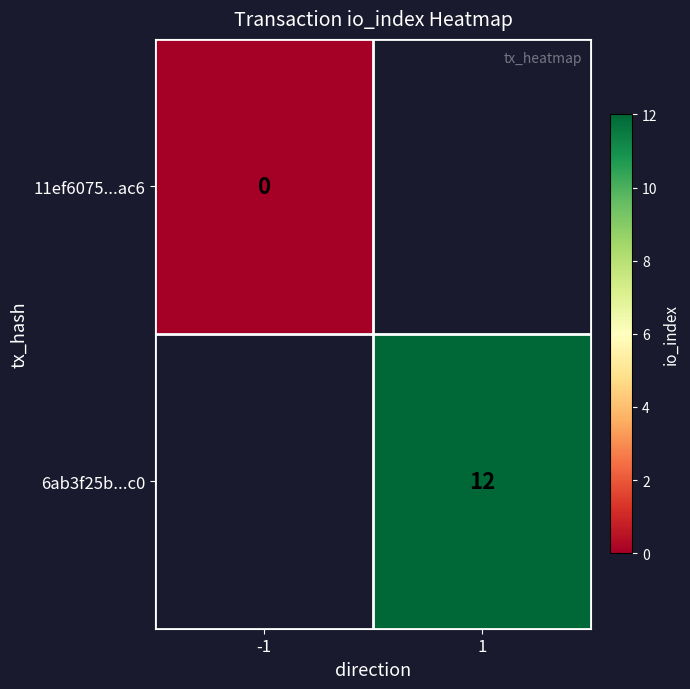

The 6ab3f25b...c0 series shows 4 at 1. True or false?

False